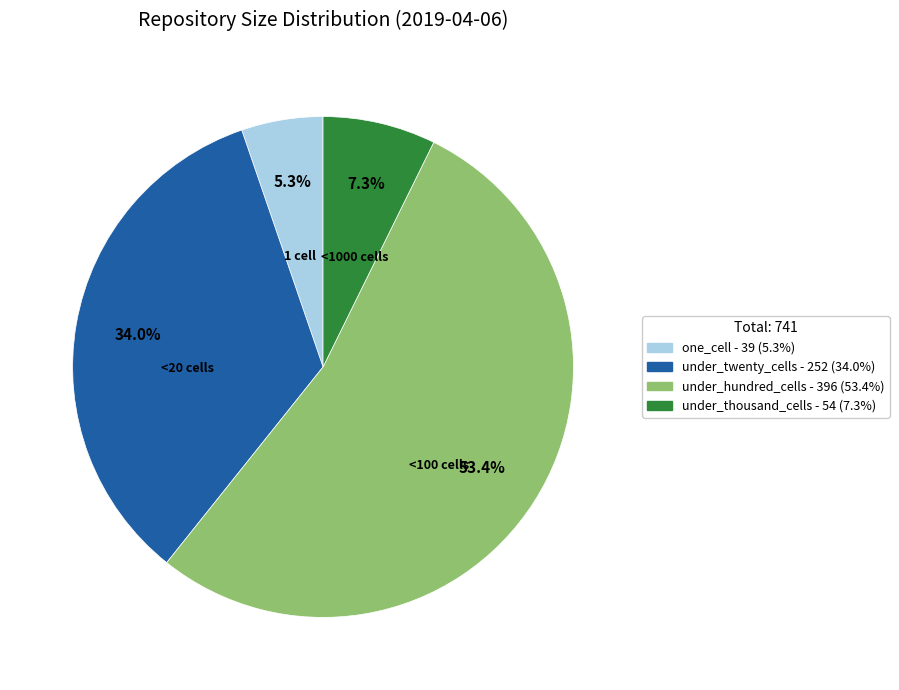

Does any single category account for the majority?

Yes